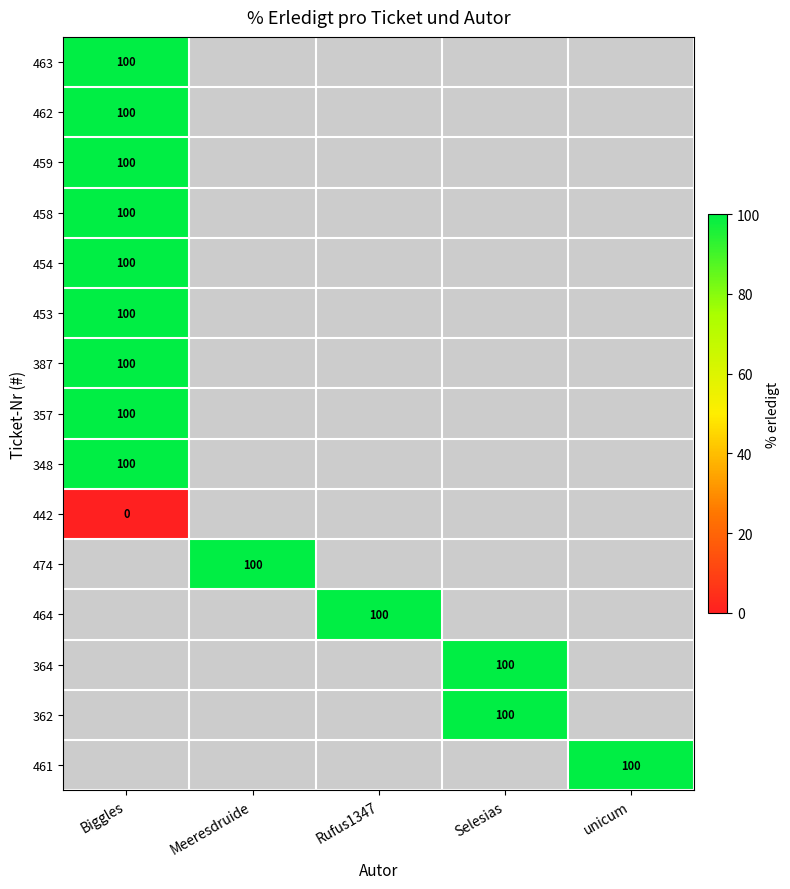

The value of 348 at Biggles is 100. True or false?

True